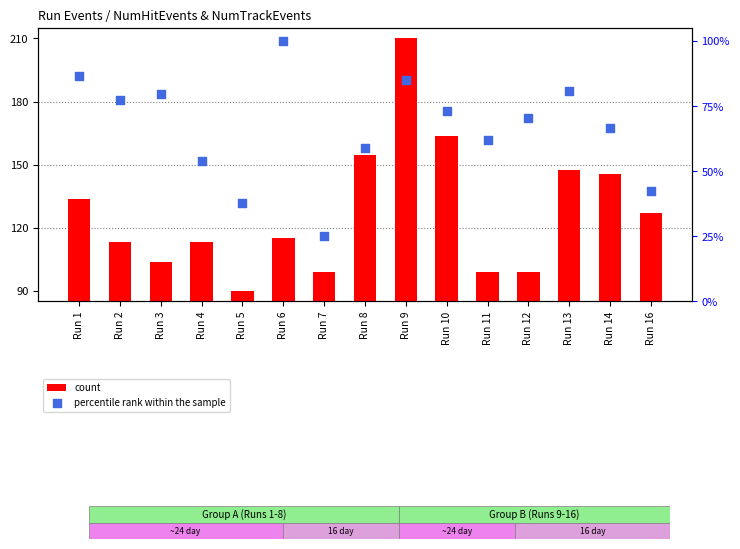

Which series contains the highest Y value?

count